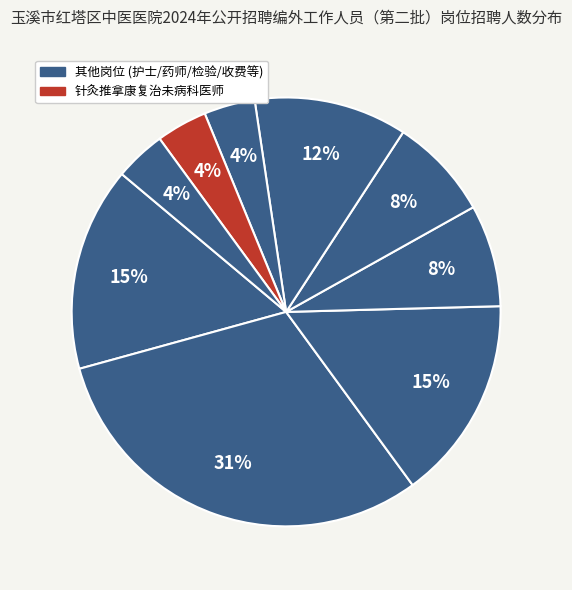

Is there any slice that represents more than half of the pie?

No